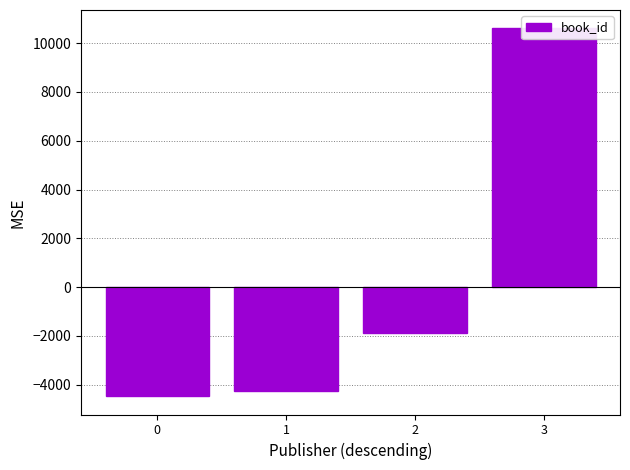

Is it true that the value at 2 is -1884.4?

True